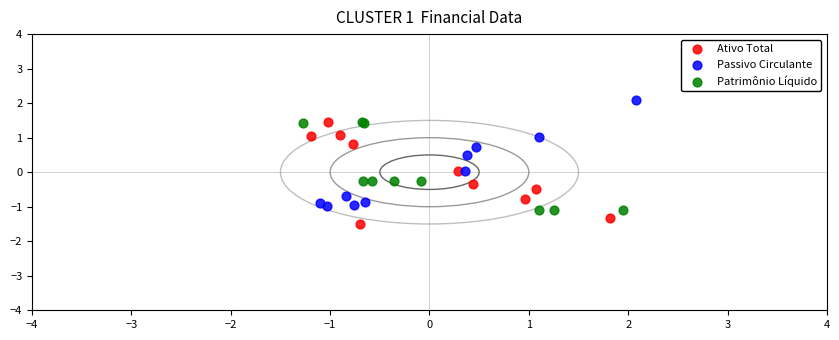

Which series contains the lowest Y value?

Ativo Total